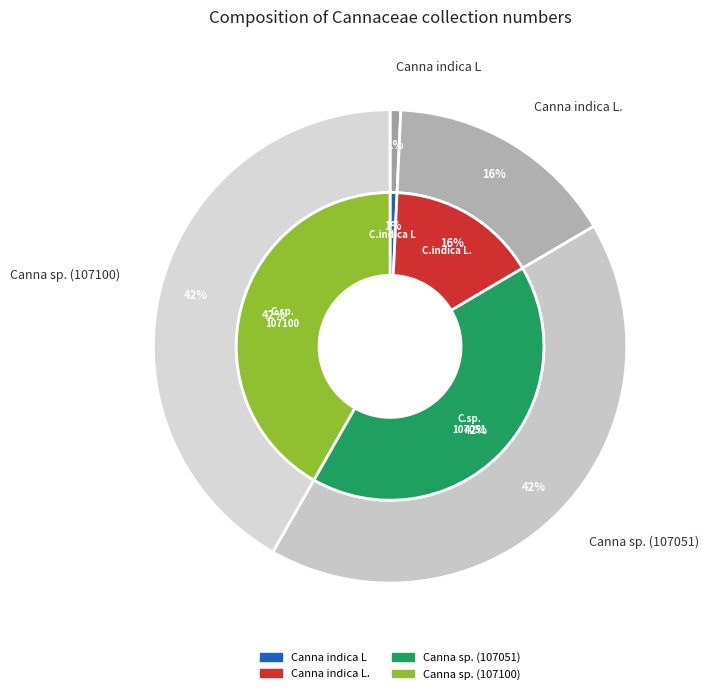

Is Canna indica L the majority of the pie?

No